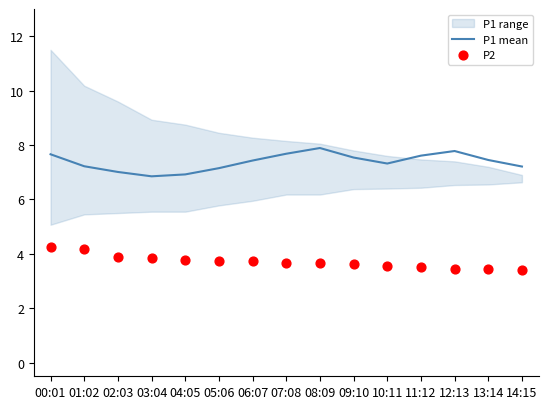

At how many categories does at least one series exceed 3?

15